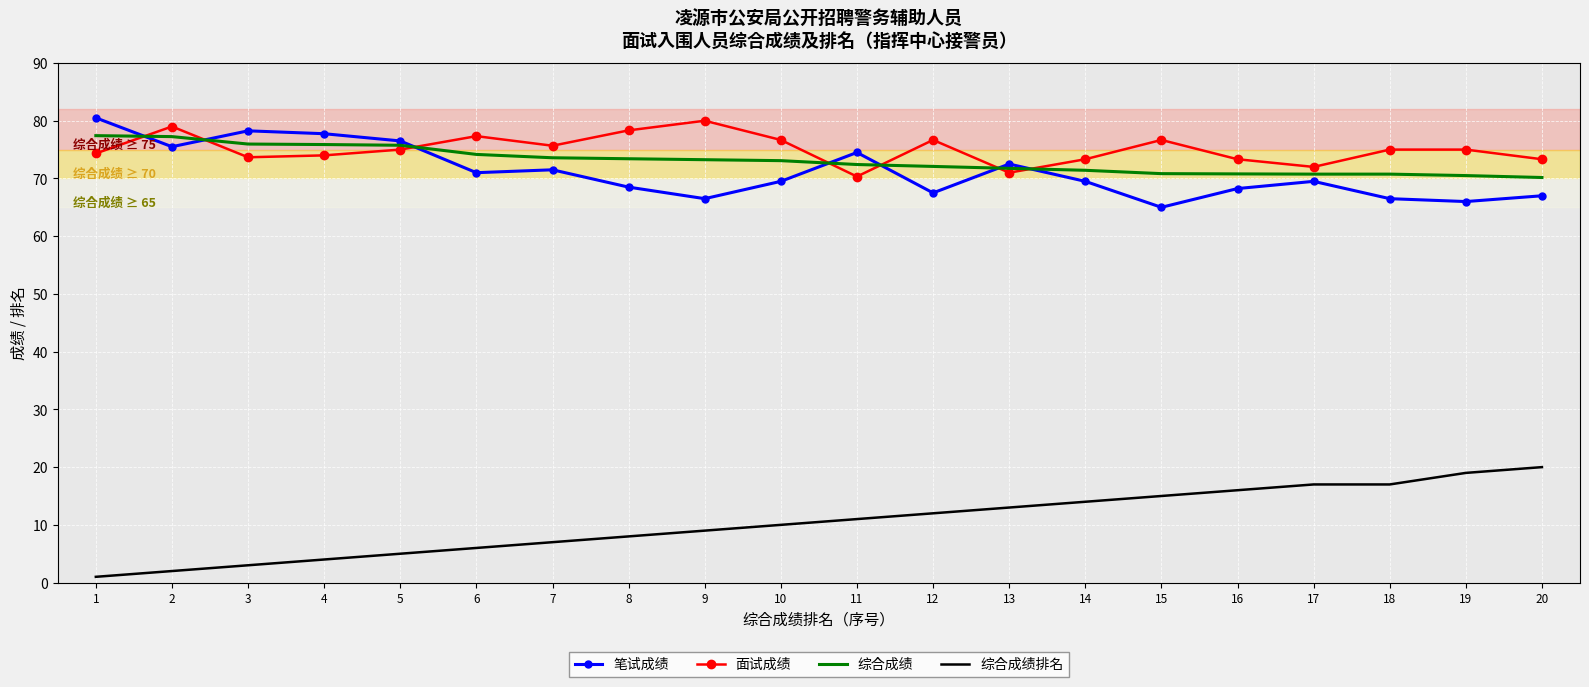

At which category does the chart reach its minimum across all series?

1